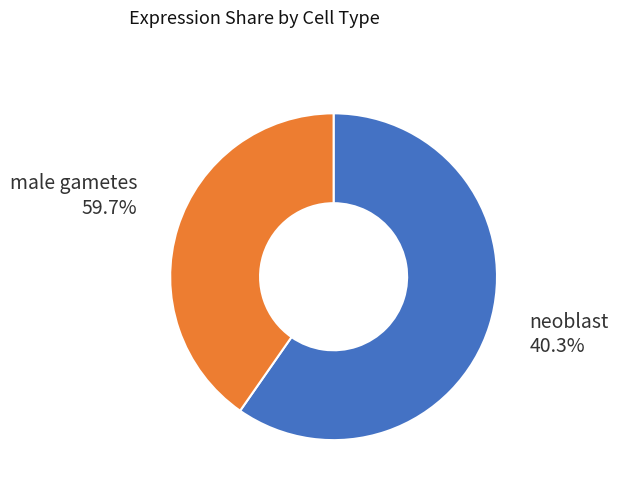

Do male gametes and neoblast together represent more than half of the pie?

Yes